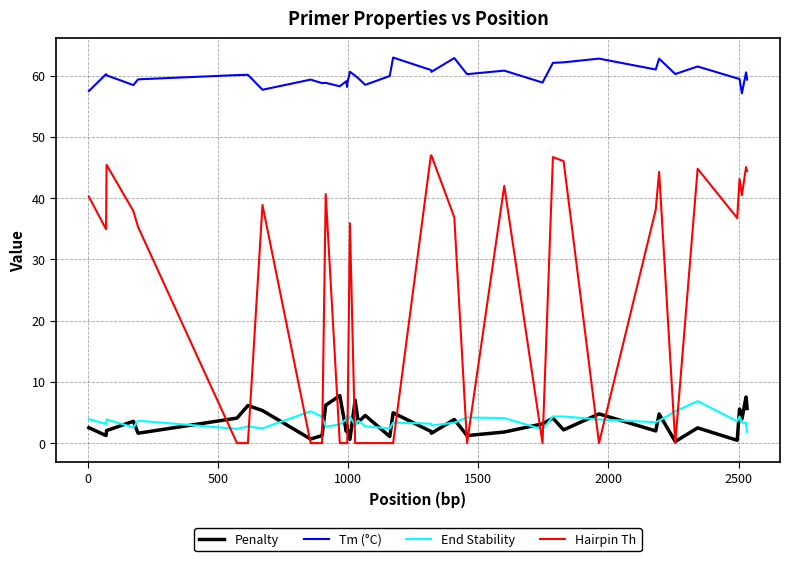

How many categories are shown in the chart?

40